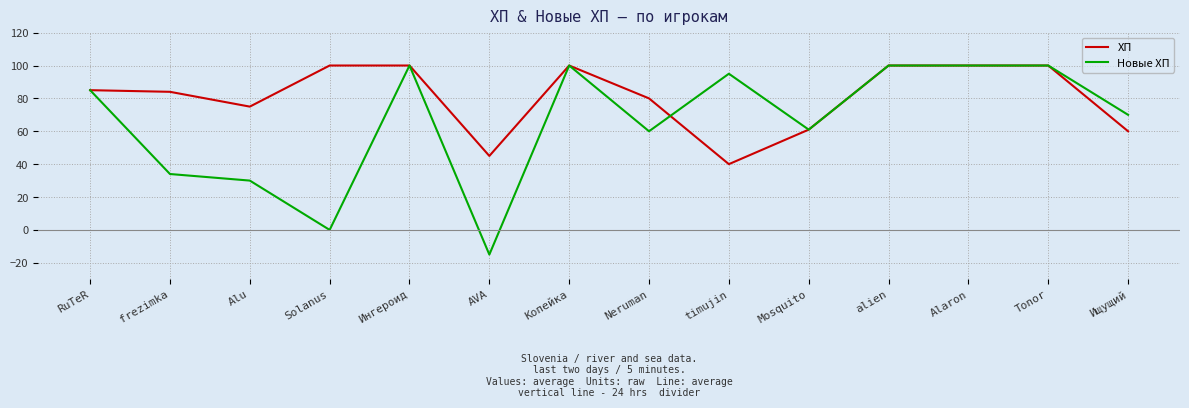

Where is the first local maximum for Новые ХП?

Ингероид